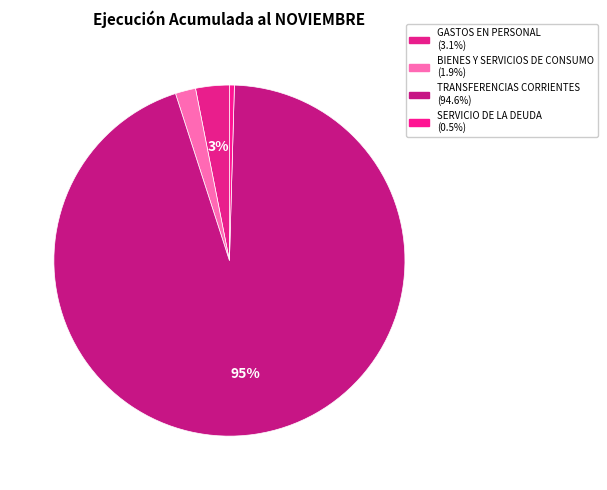

What is the majority slice?

TRANSFERENCIAS CORRIENTES